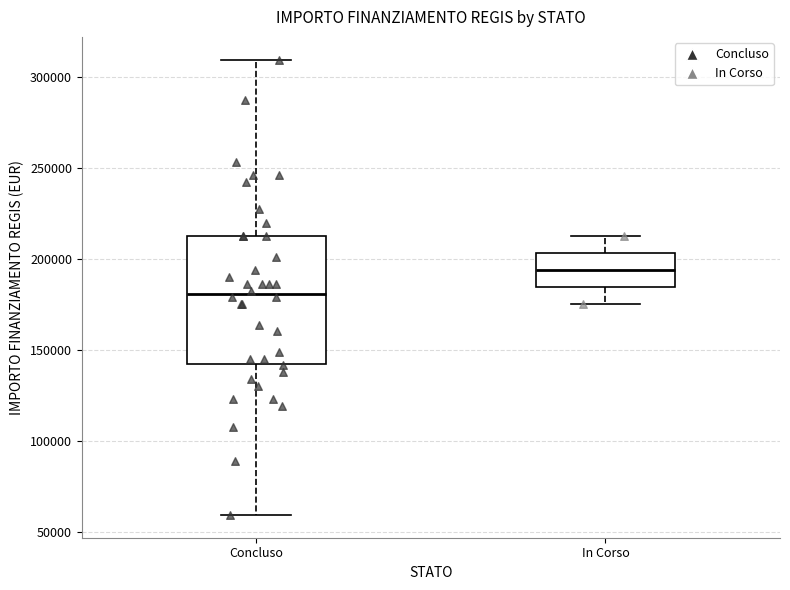

Where is the upper edge of the box for Concluso on the y-axis? The values are not printed on the chart, so give them approximately, as read against the axis.

210000